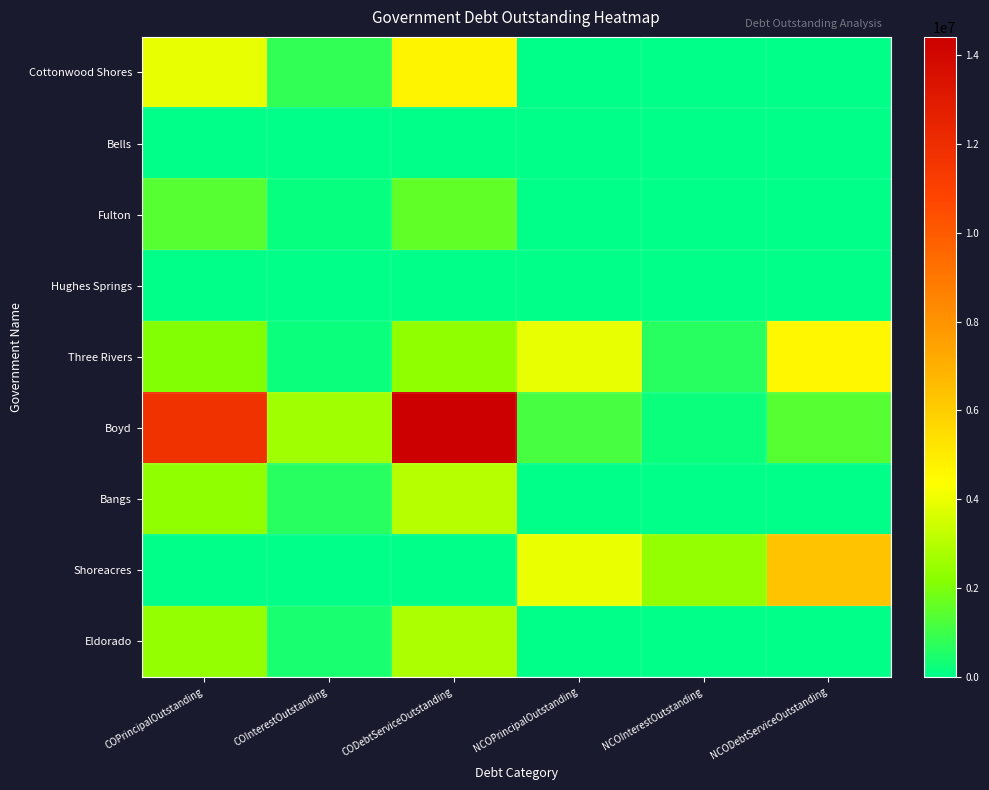

Reading left to right, extract all data points from this chart.

Cottonwood Shores: COPrincipalOutstanding=3908000.0	COInterestOutstanding=803213.2	CODebtServiceOutstanding=4711213.2	NCOPrincipalOutstanding=0.0	NCOInterestOutstanding=0.0	NCODebtServiceOutstanding=0.0
Bells: COPrincipalOutstanding=0.0	COInterestOutstanding=0.0	CODebtServiceOutstanding=0.0	NCOPrincipalOutstanding=47000.0	NCOInterestOutstanding=1235.0	NCODebtServiceOutstanding=48235.0
Fulton: COPrincipalOutstanding=1385000.0	COInterestOutstanding=141878.8	CODebtServiceOutstanding=1526878.8	NCOPrincipalOutstanding=0.0	NCOInterestOutstanding=0.0	NCODebtServiceOutstanding=0.0
Hughes Springs: COPrincipalOutstanding=0.0	COInterestOutstanding=0.0	CODebtServiceOutstanding=0.0	NCOPrincipalOutstanding=0.0	NCOInterestOutstanding=0.0	NCODebtServiceOutstanding=0.0
Three Rivers: COPrincipalOutstanding=2095000.0	COInterestOutstanding=217181.4	CODebtServiceOutstanding=2312181.4	NCOPrincipalOutstanding=3935000.0	NCOInterestOutstanding=629780.9	NCODebtServiceOutstanding=4564780.9
Boyd: COPrincipalOutstanding=11815000.0	COInterestOutstanding=2594023.0	CODebtServiceOutstanding=14409023.0	NCOPrincipalOutstanding=1172000.0	NCOInterestOutstanding=182366.5	NCODebtServiceOutstanding=1354366.5
Bangs: COPrincipalOutstanding=2345000.0	COInterestOutstanding=653237.8	CODebtServiceOutstanding=2998237.8	NCOPrincipalOutstanding=0.0	NCOInterestOutstanding=0.0	NCODebtServiceOutstanding=0.0
Shoreacres: COPrincipalOutstanding=0.0	COInterestOutstanding=0.0	CODebtServiceOutstanding=0.0	NCOPrincipalOutstanding=3955000.0	NCOInterestOutstanding=2403795.0	NCODebtServiceOutstanding=6358795.0
Eldorado: COPrincipalOutstanding=2420000.0	COInterestOutstanding=408414.0	CODebtServiceOutstanding=2828414.0	NCOPrincipalOutstanding=0.0	NCOInterestOutstanding=0.0	NCODebtServiceOutstanding=0.0